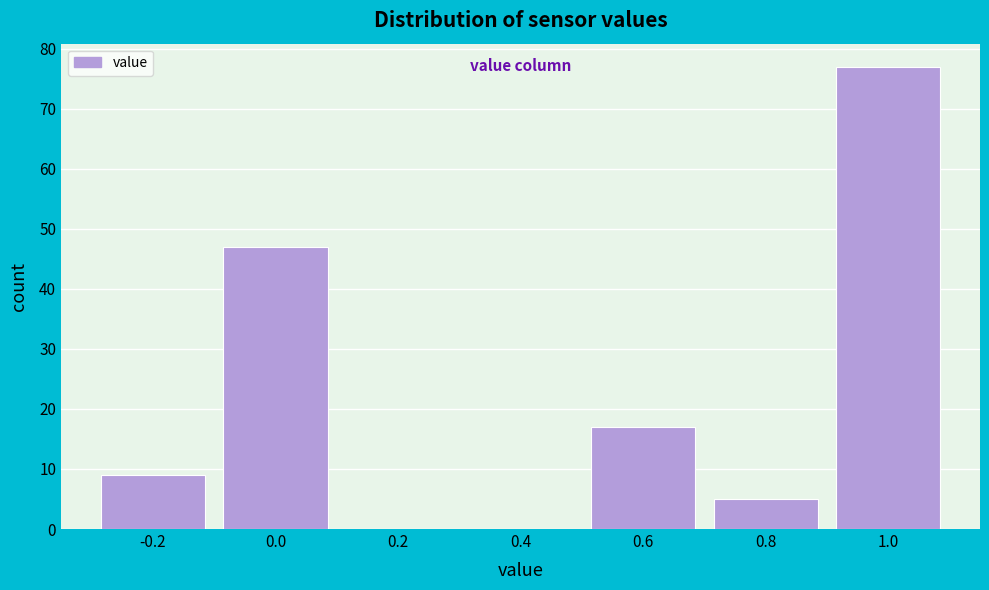

Reading left to right, list every bar in this chart as the range it spans on the x-axis followed by its height. The values are not printed on the chart, so give them approximately, as read against the axis.

-0.3 to -0.1: 9
-0.1 to 0.1: 47
0.1 to 0.3: 0
0.3 to 0.5: 0
0.5 to 0.7: 17
0.7 to 0.9: 5
0.9 to 1.1: 77